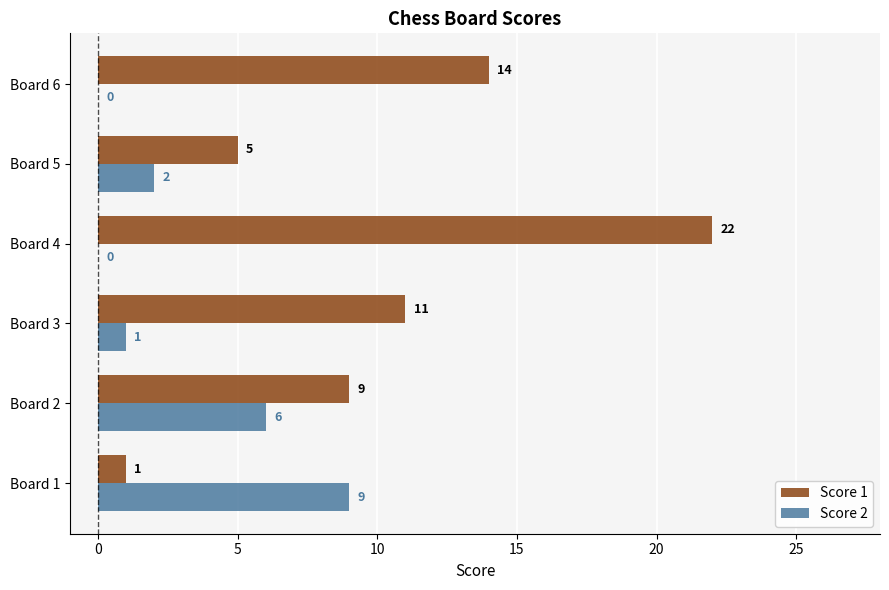

Which category has the highest value in the Score 2 series?

Board 1